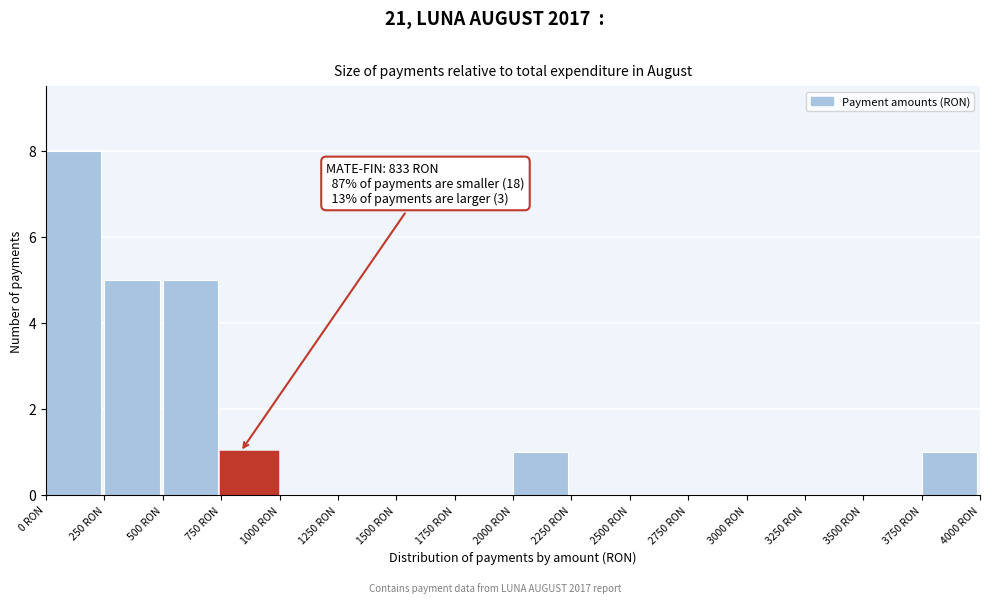

Over which range of the x-axis is the bar tallest?

0 to 250